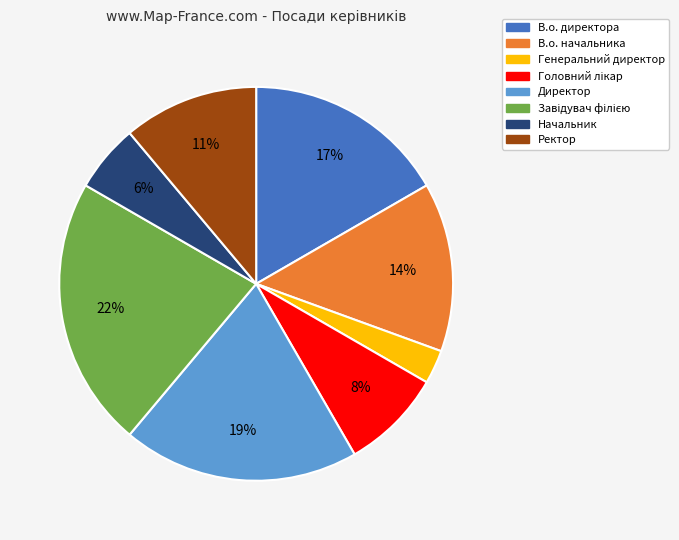

To the nearest percent, what percentage of the pie is В.о. директора?

17%